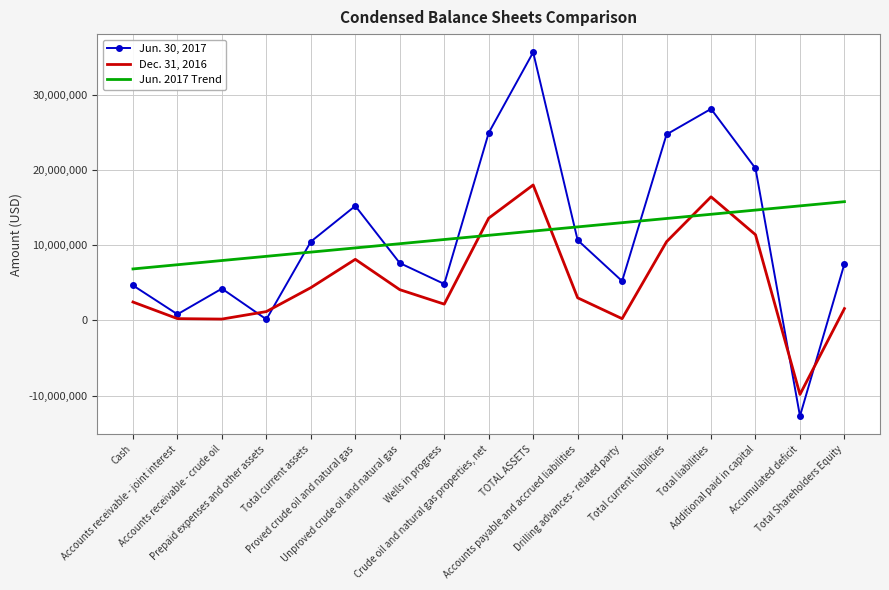

Rank the series by their maximum value, from lowest to highest.

Jun. 2017 Trend, Dec. 31, 2016, Jun. 30, 2017